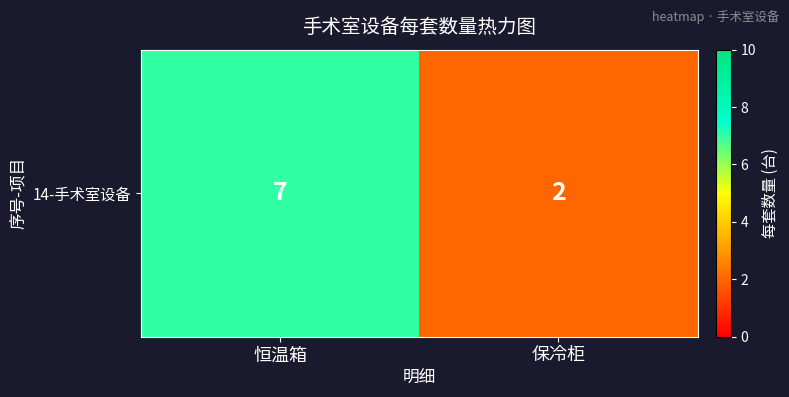

What is the sum of all values?

9